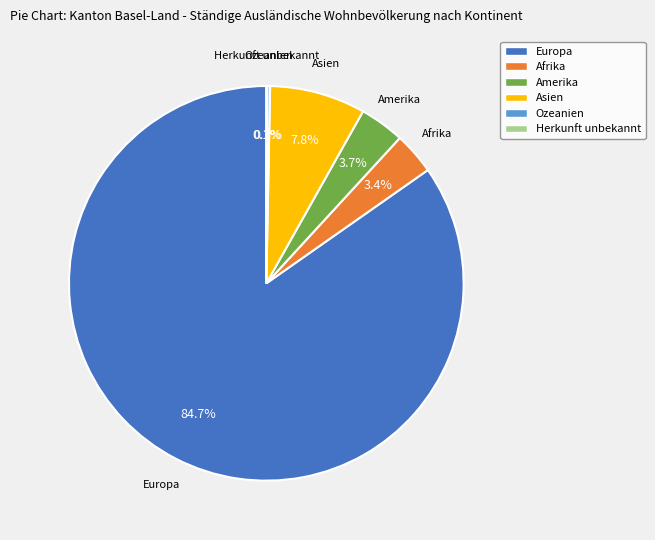

How much of the chart is everything except Asien?

92.2%